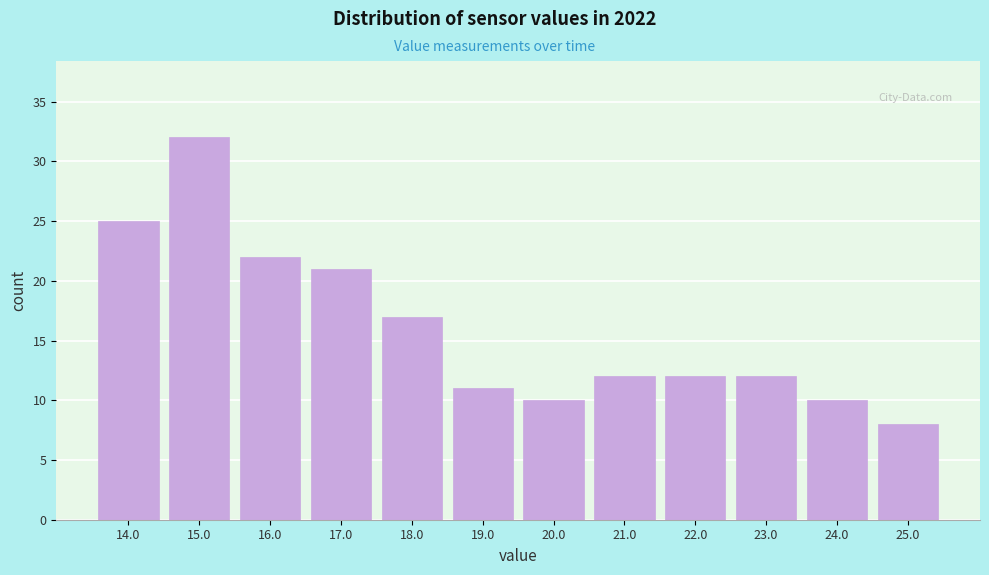

How tall is the bar that spans 24.5 to 25.5 on the x-axis? Neither the bar edges nor the heights are printed on the chart, so give them approximately, as read against the axes.

8